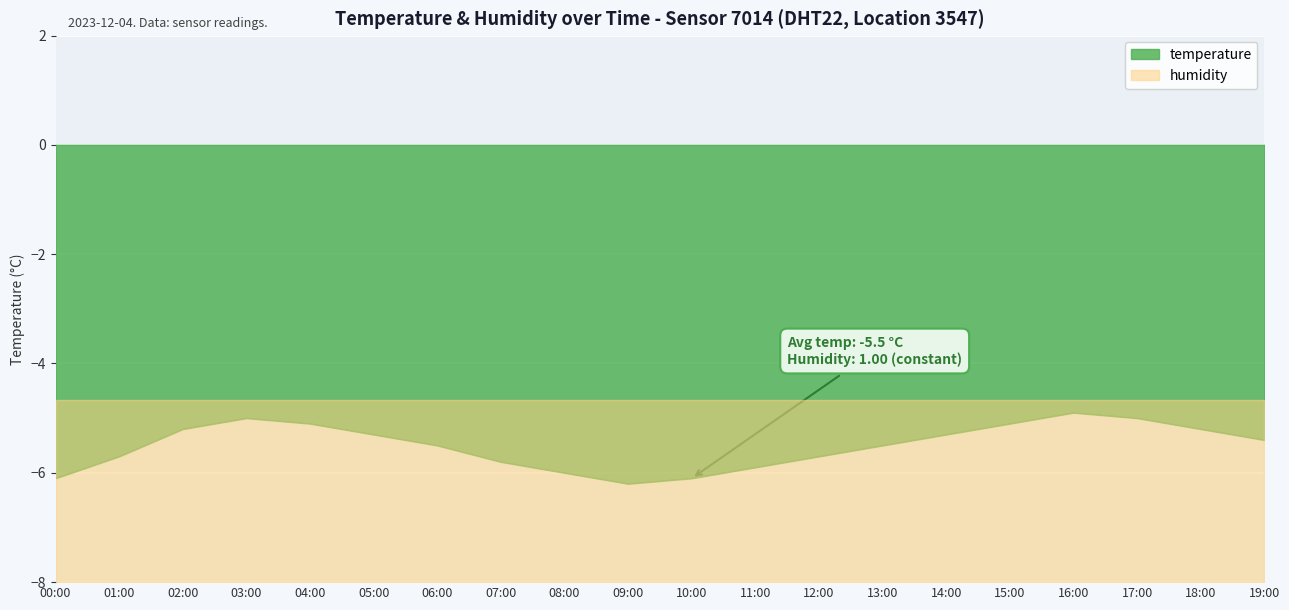

True or false: the data shows -5.3 at 14:00.

True